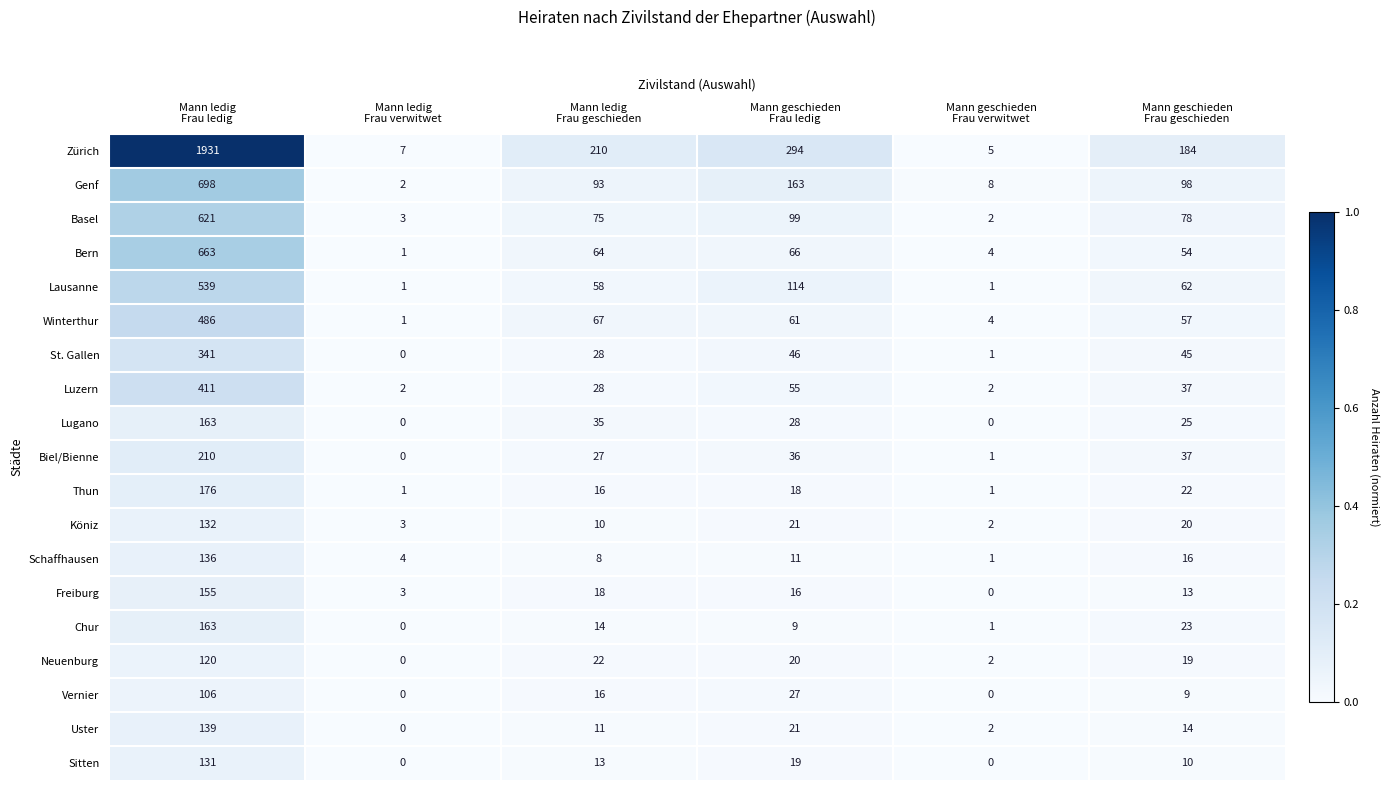

What is the maximum value shown in the chart?

1931